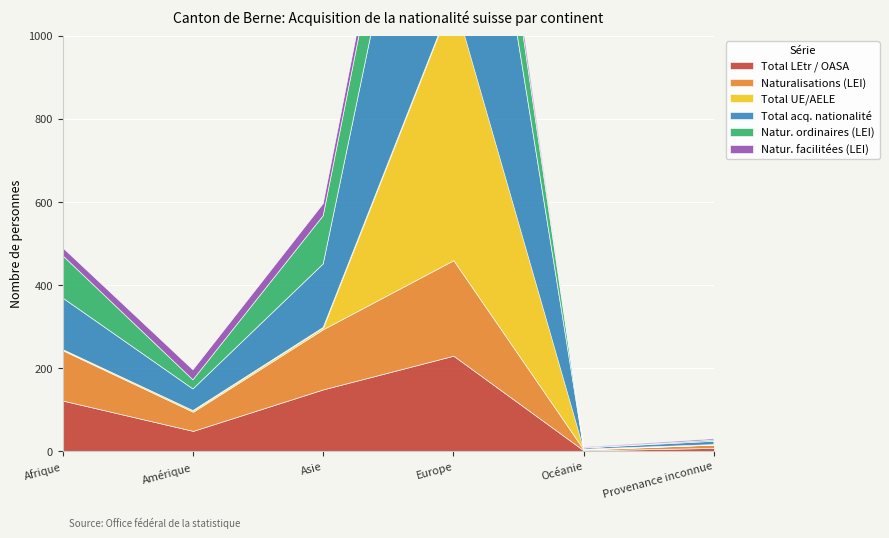

Does the chart display data point markers on the line(s)?

No